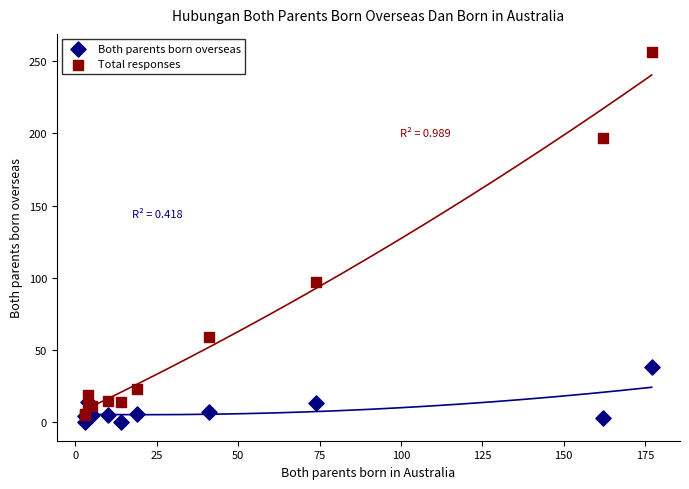

In the Total responses series, what Y value is closest to 130?

97